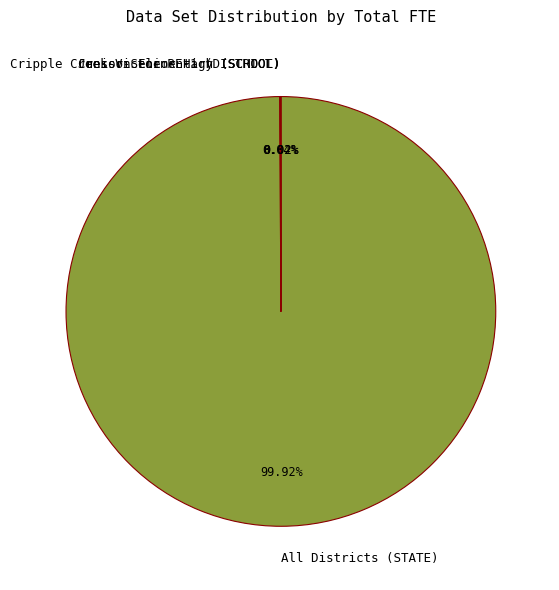

Which category has the biggest portion of the pie?

All Districts (STATE)